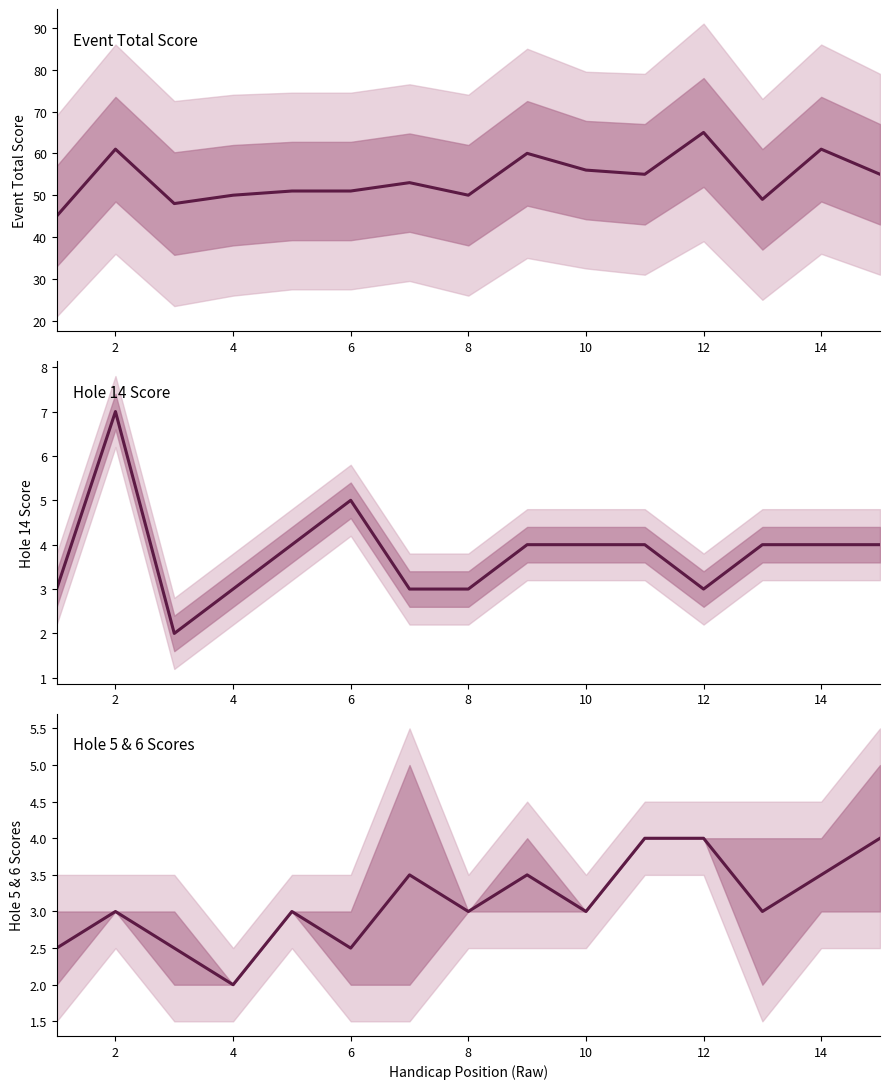

How many data points in hole_5 & hole_6 avg are above 3?

6